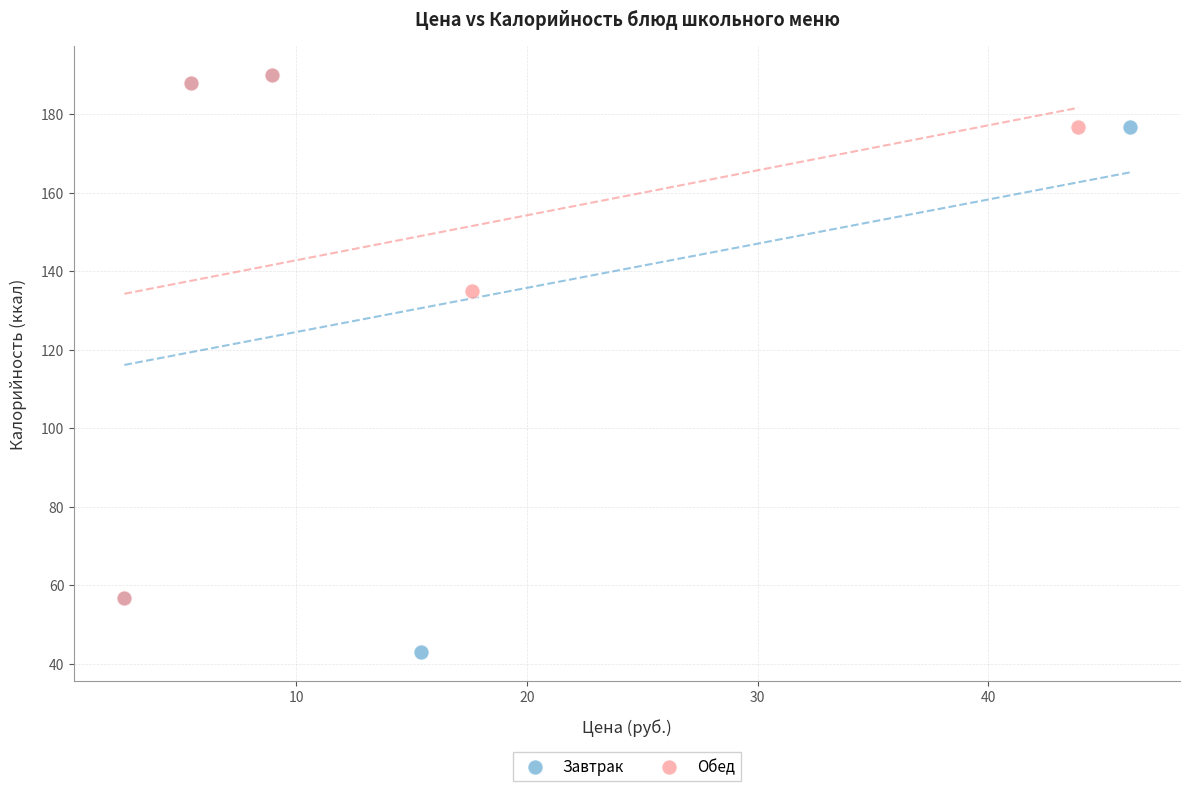

Which series contains the lowest Y value?

Завтрак